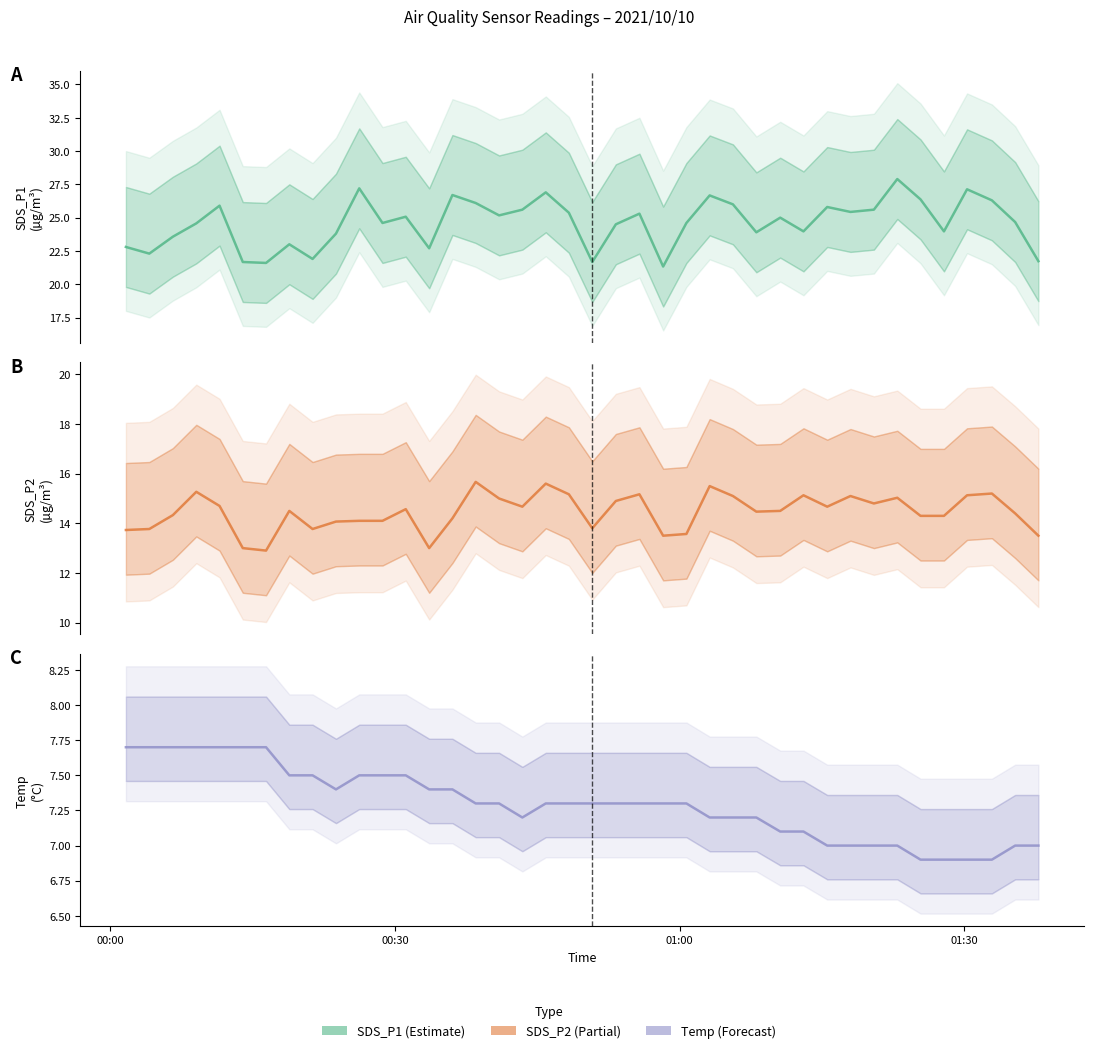

What is the maximum value shown in the chart?

27.9